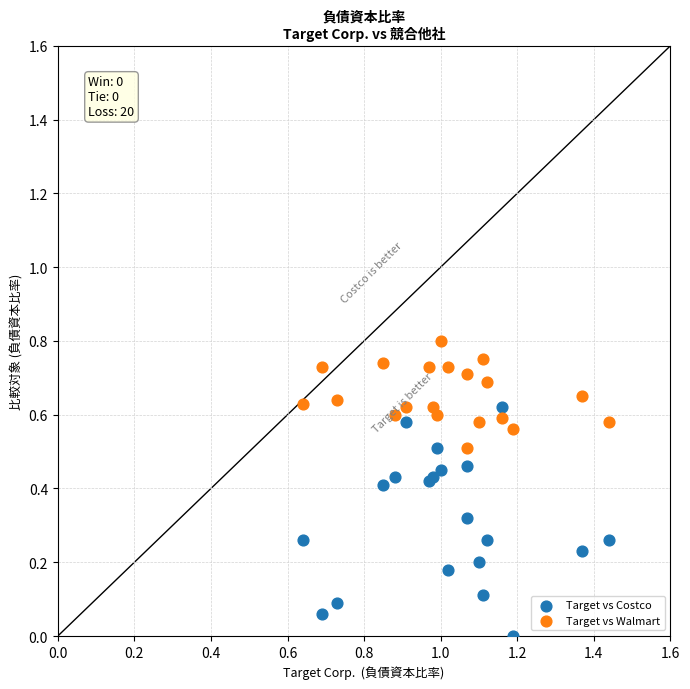

Which series contains the lowest Y value?

Target vs Costco